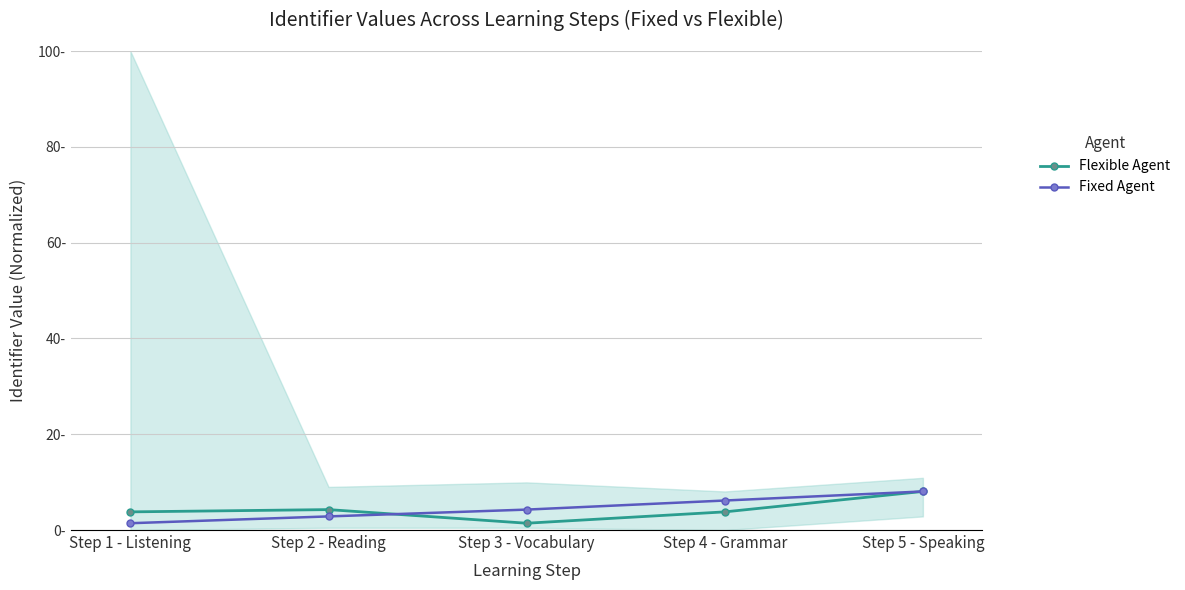

What is the label of the 3rd point from the right?

Step 3 - Vocabulary